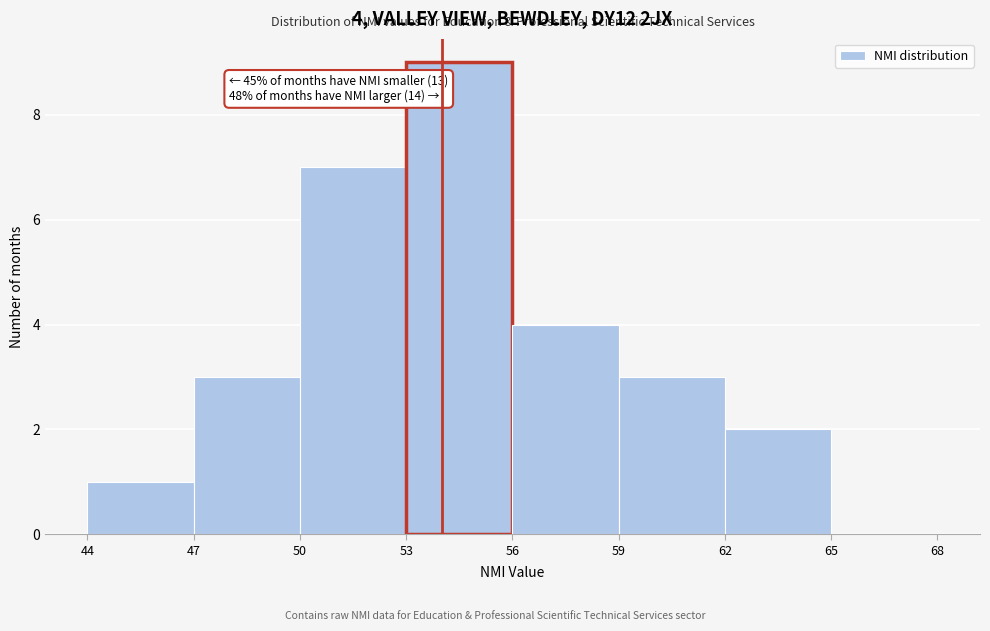

Which range on the x-axis has the tallest bar?

53 to 56